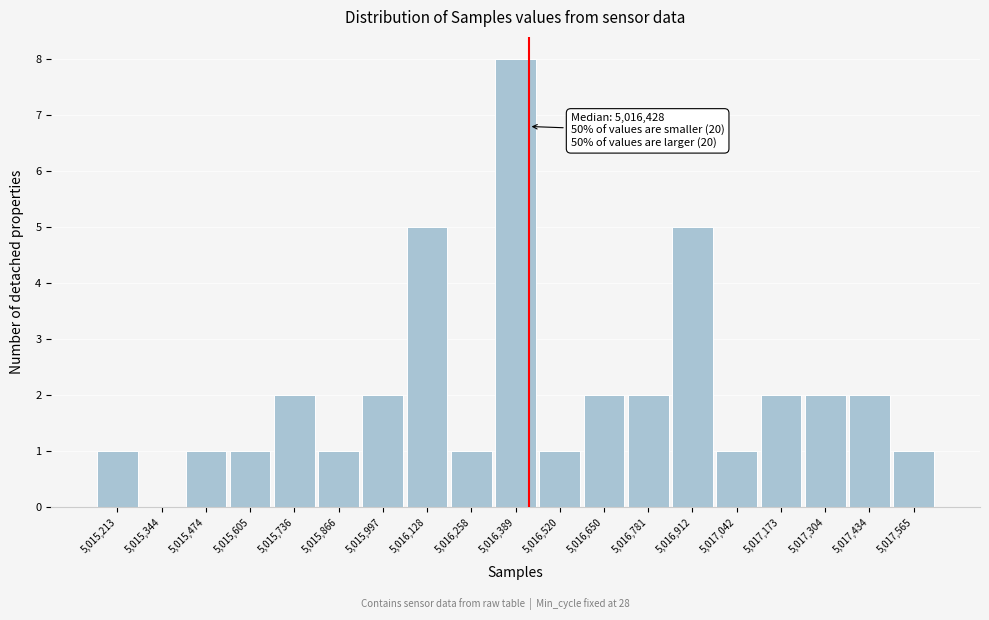

Which range on the x-axis has the tallest bar?

5016320 to 5016460